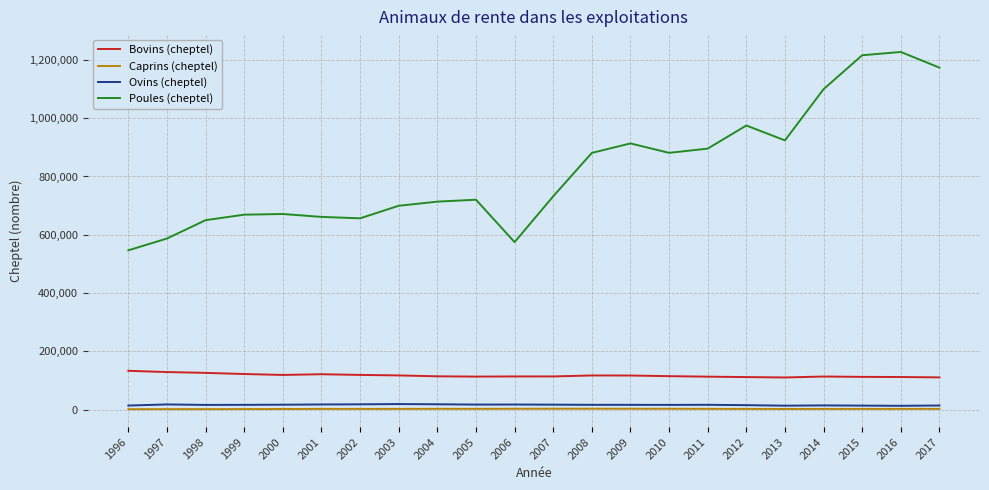

What is the minimum value shown in the chart?

1730